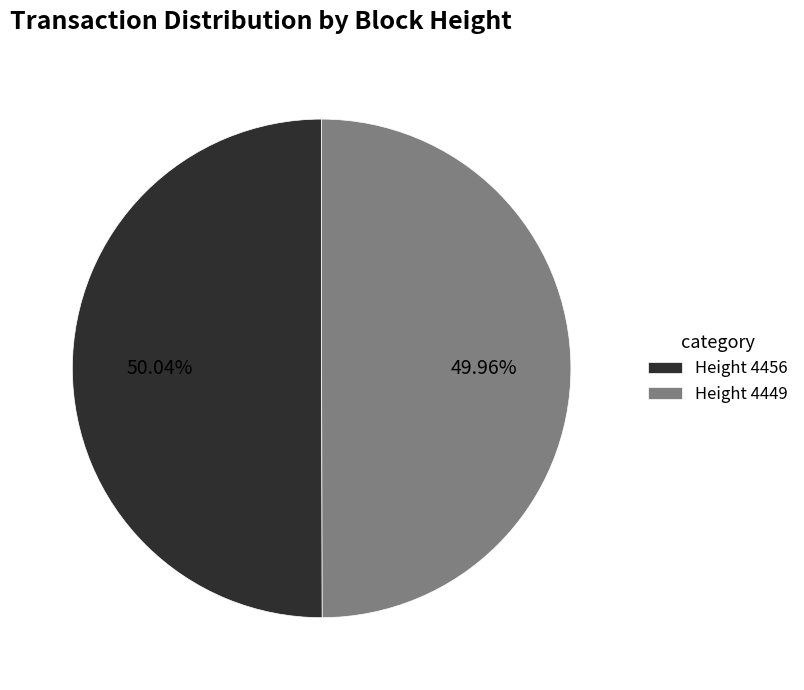

Is there a majority slice in this chart?

Yes